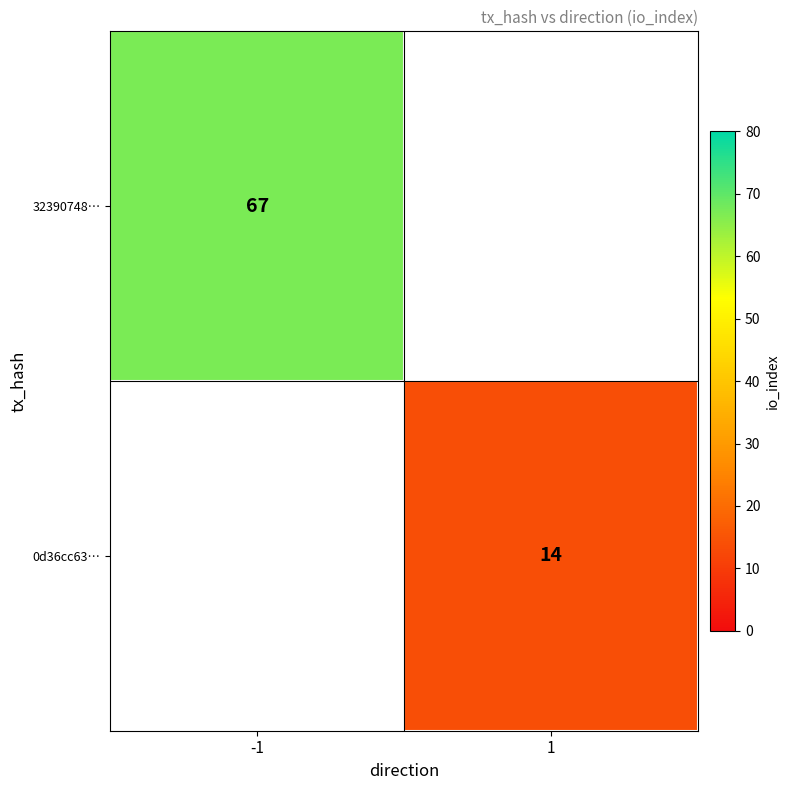

What is the smallest value displayed?

14.0